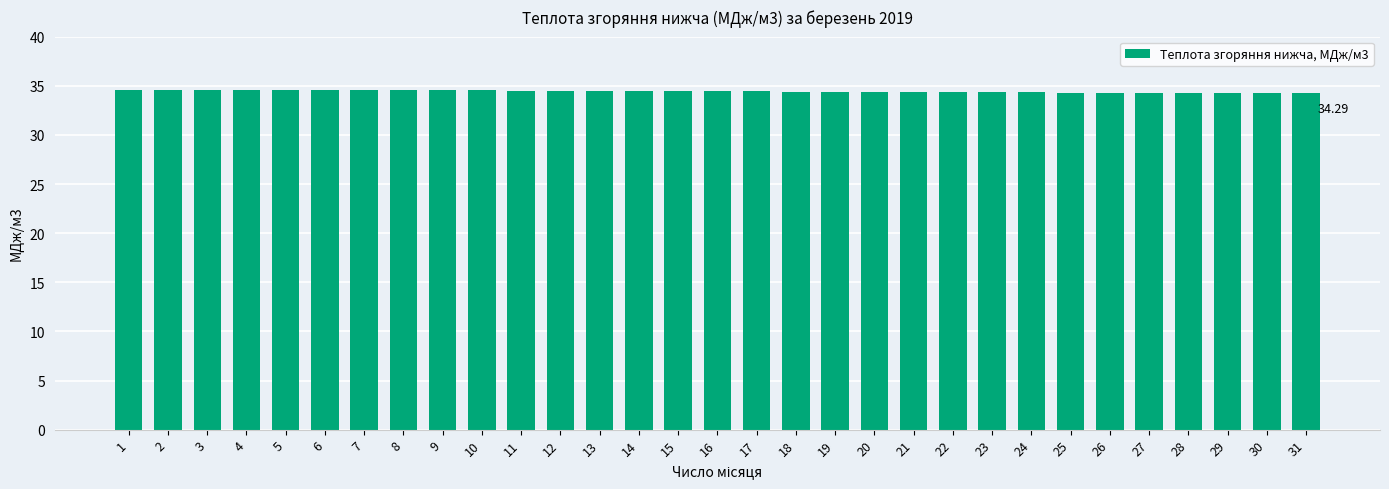

Approximately how many times larger is the value at 11 compared to 25?

1.0